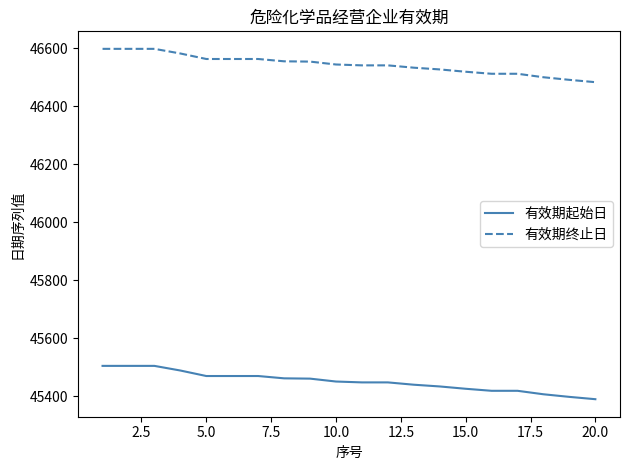

How many categories are shown in the chart?

20